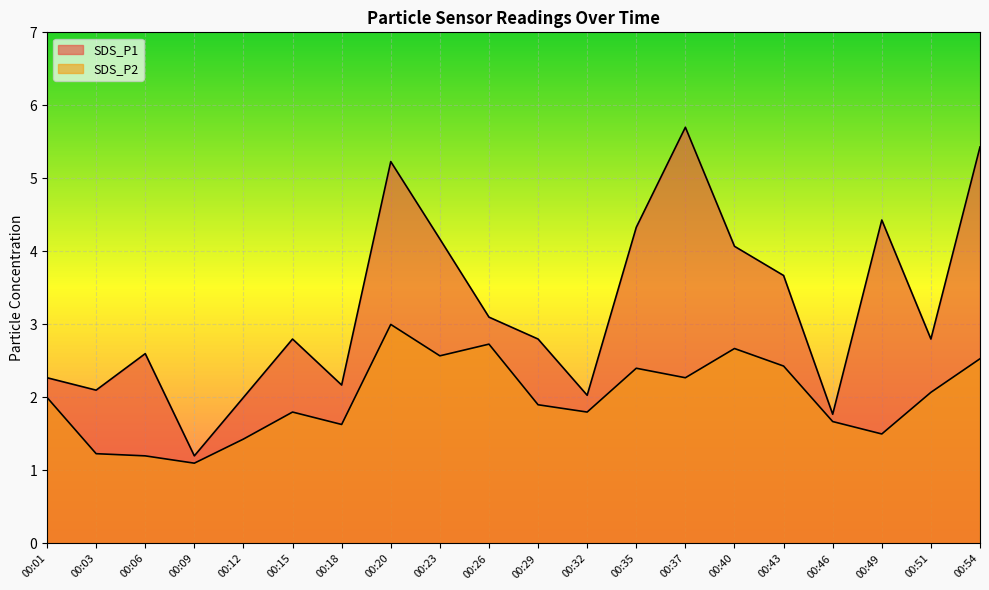

Which series changed the most between 00:03 and 00:43?

SDS_P1